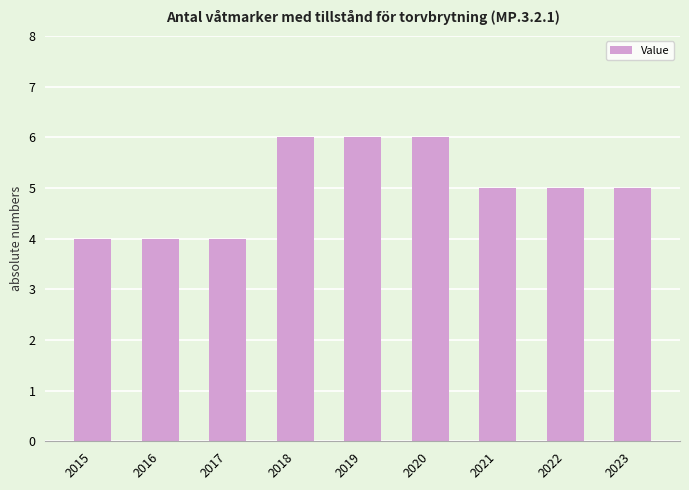

What is the difference between the values at 2022 and 2018?

1